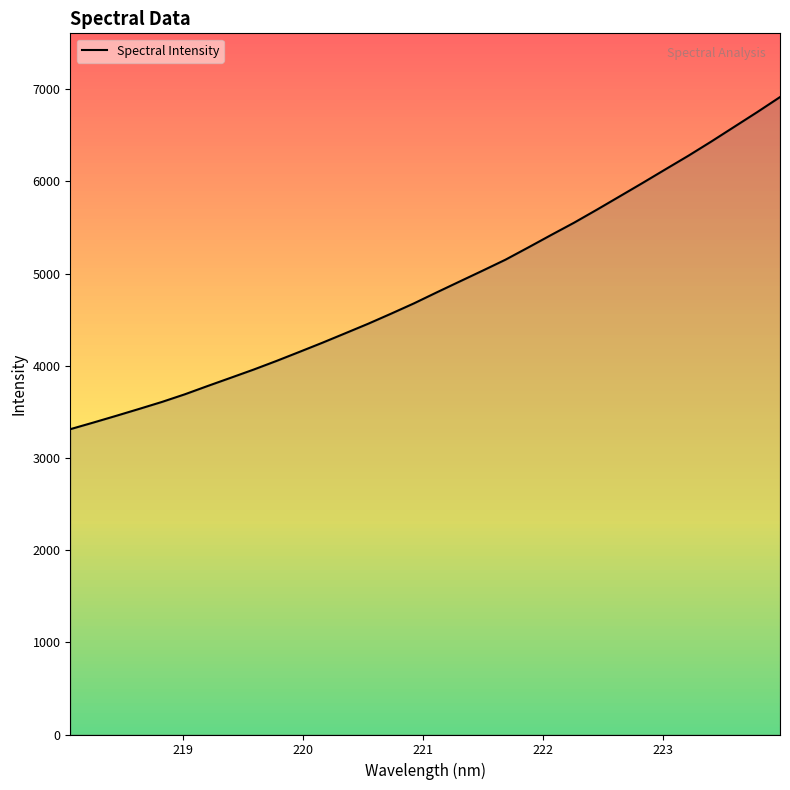

Count the number of values greater than 4797.

16